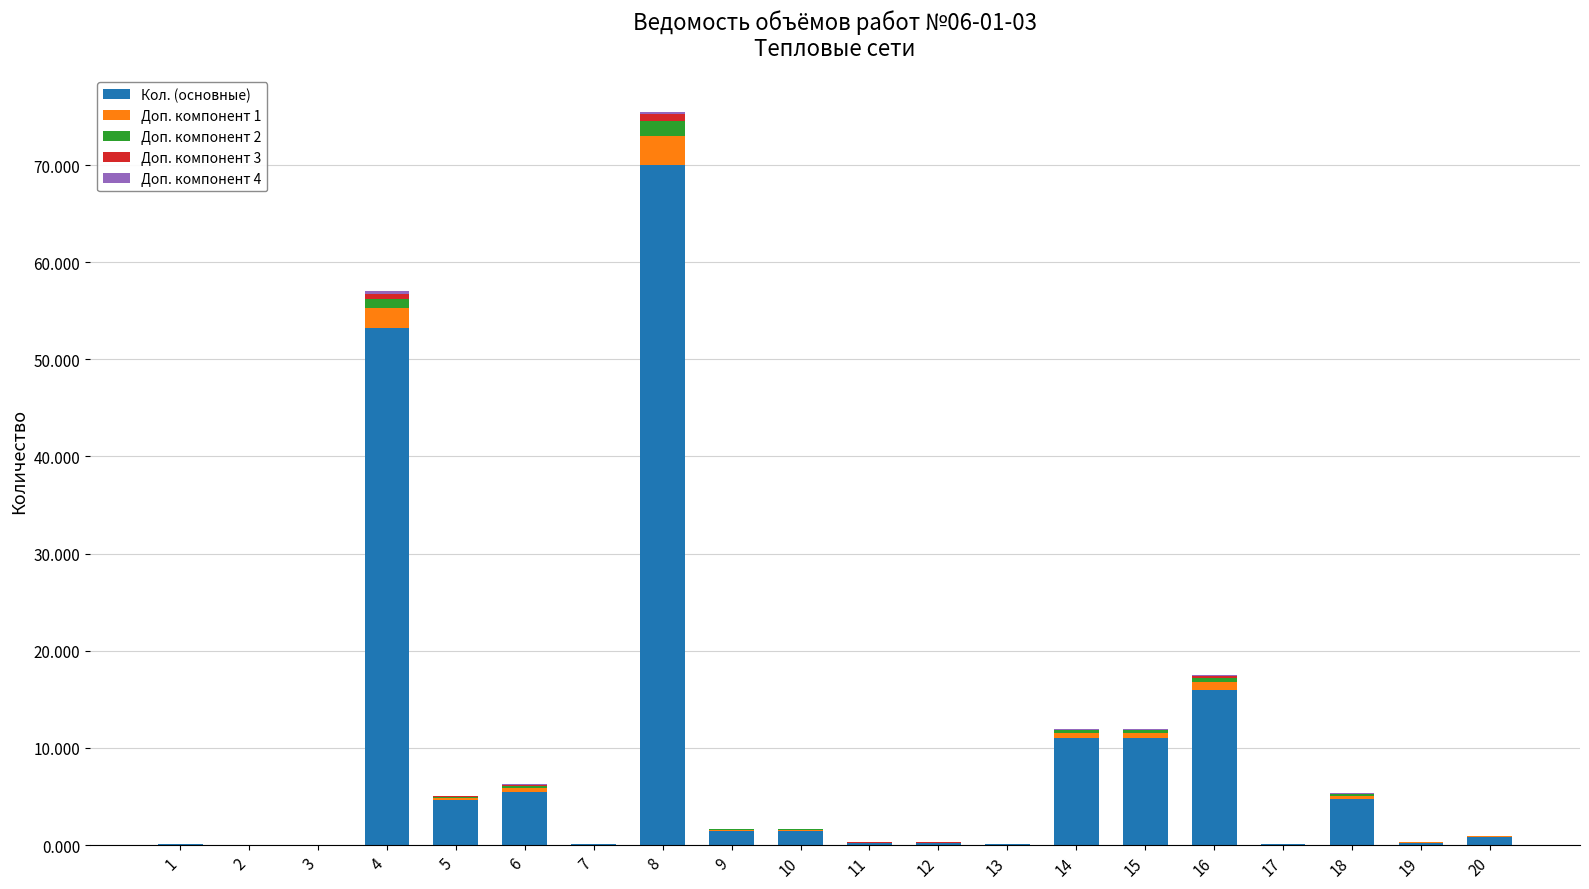

What is the highest value of the Кол. (основные) series?

70.0